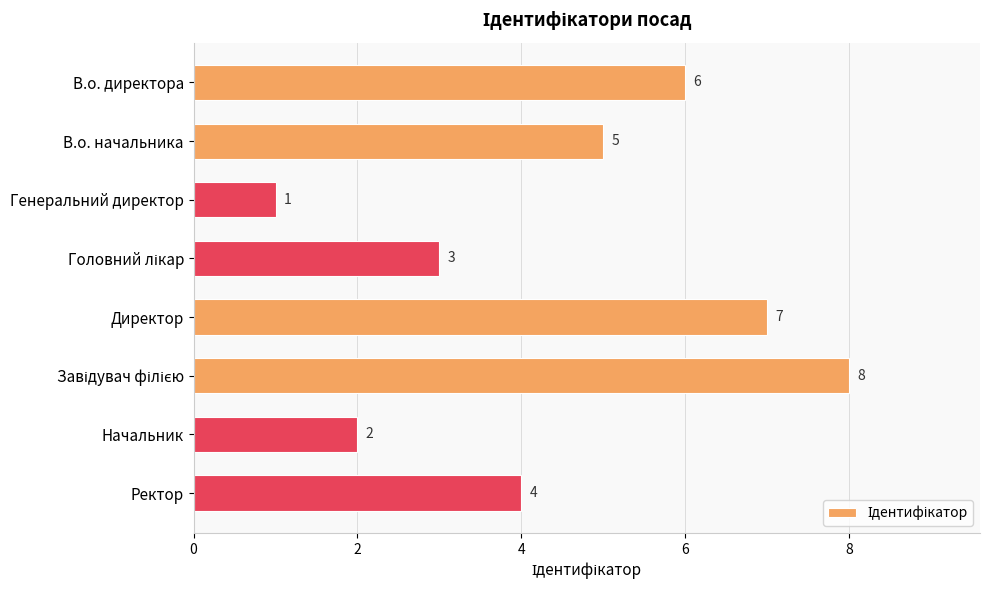

What is the value of the 2nd bar from the top?

5